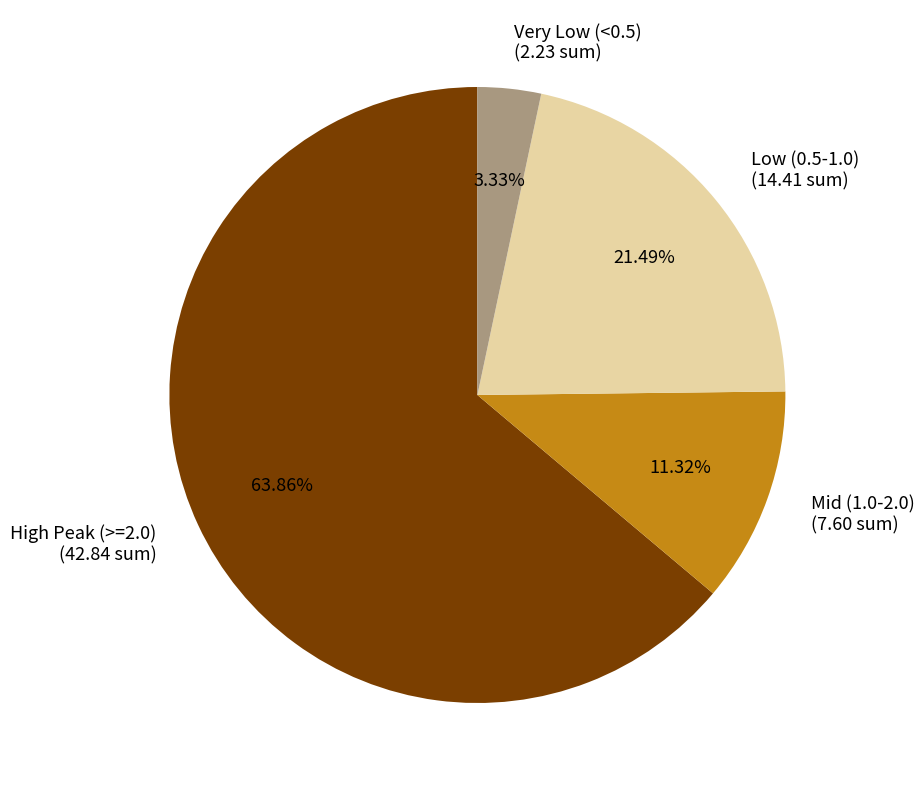

Do Mid (1.0-2.0) (7.60 sum) and High Peak (>=2.0) (42.84 sum) together represent more than half of the pie?

Yes